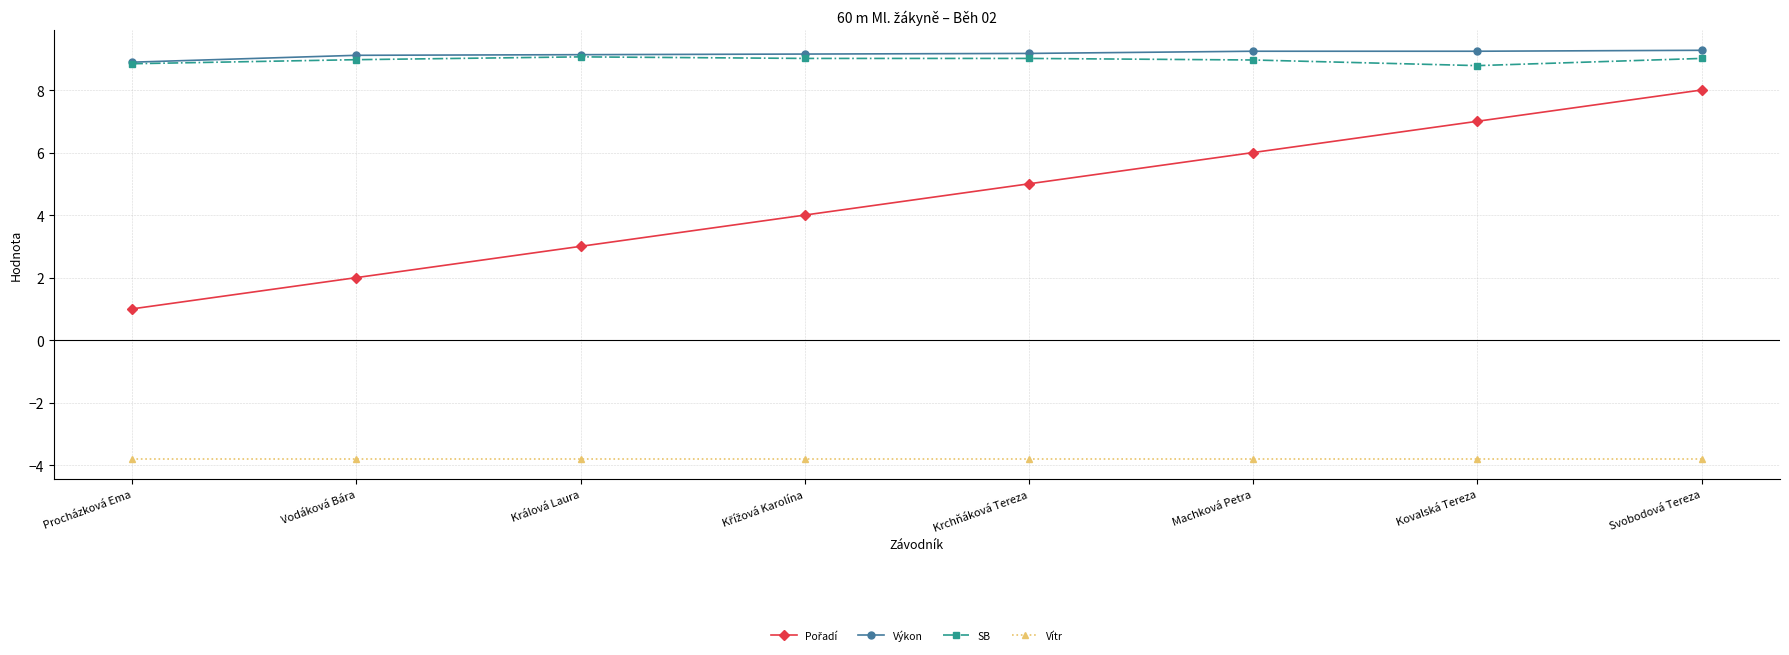

True or false: Výkon and Vítr cross at least once.

False